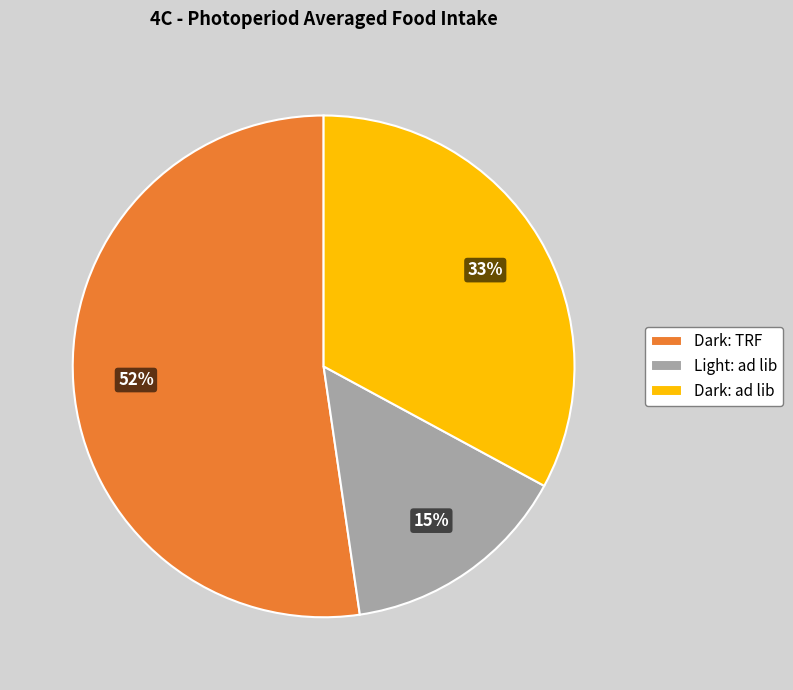

Do Dark: TRF and Light: ad lib together represent more than half of the pie?

Yes